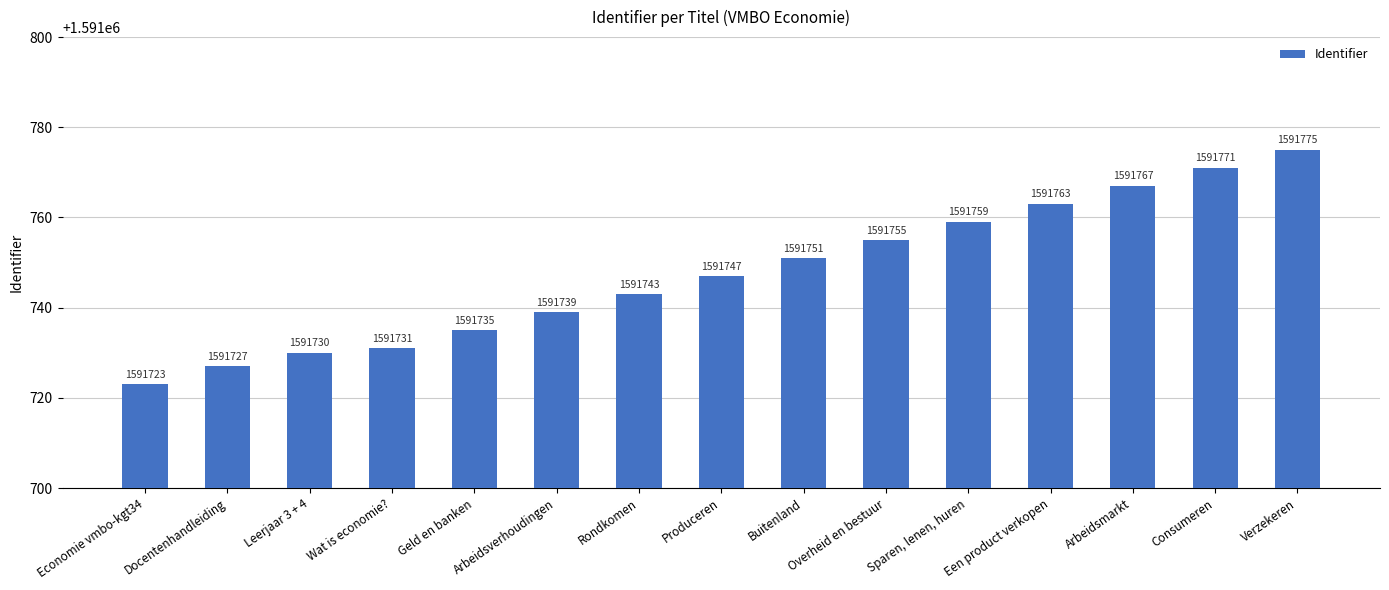

Does the chart contain stacked bars?

No